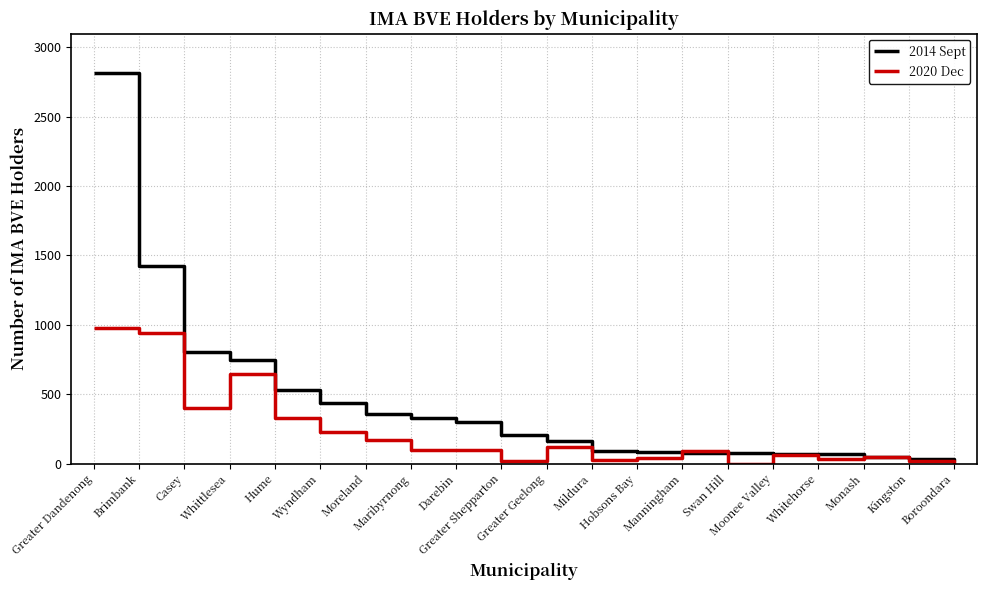

What is the sum of all 2014 Sept values?

8670